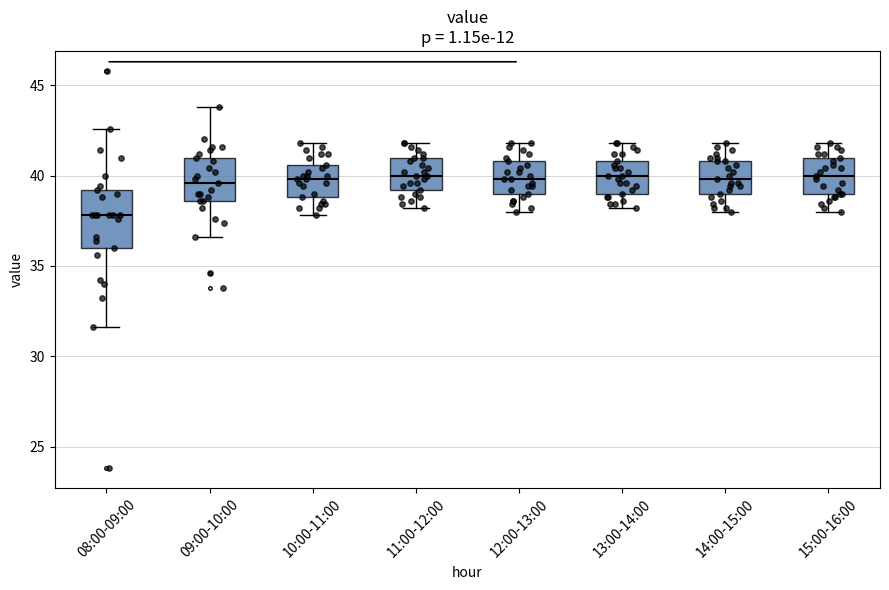

Reading left to right, read every box against the y-axis: the position of its median line, the range the box covers, and the ends of its whiskers. The values are not printed on the chart, so give them approximately, as read against the axis.

08:00-09:00: median 38.0, box 36.0 to 39.0, whiskers 31.5 to 42.5
09:00-10:00: median 39.5, box 38.5 to 41.0, whiskers 36.5 to 44.0
10:00-11:00: median 40.0, box 39.0 to 40.5, whiskers 38.0 to 42.0
11:00-12:00: median 40.0, box 39.0 to 41.0, whiskers 38.0 to 42.0
12:00-13:00: median 40.0, box 39.0 to 41.0, whiskers 38.0 to 42.0
13:00-14:00: median 40.0, box 39.0 to 41.0, whiskers 38.0 to 42.0
14:00-15:00: median 40.0, box 39.0 to 41.0, whiskers 38.0 to 42.0
15:00-16:00: median 40.0, box 39.0 to 41.0, whiskers 38.0 to 42.0